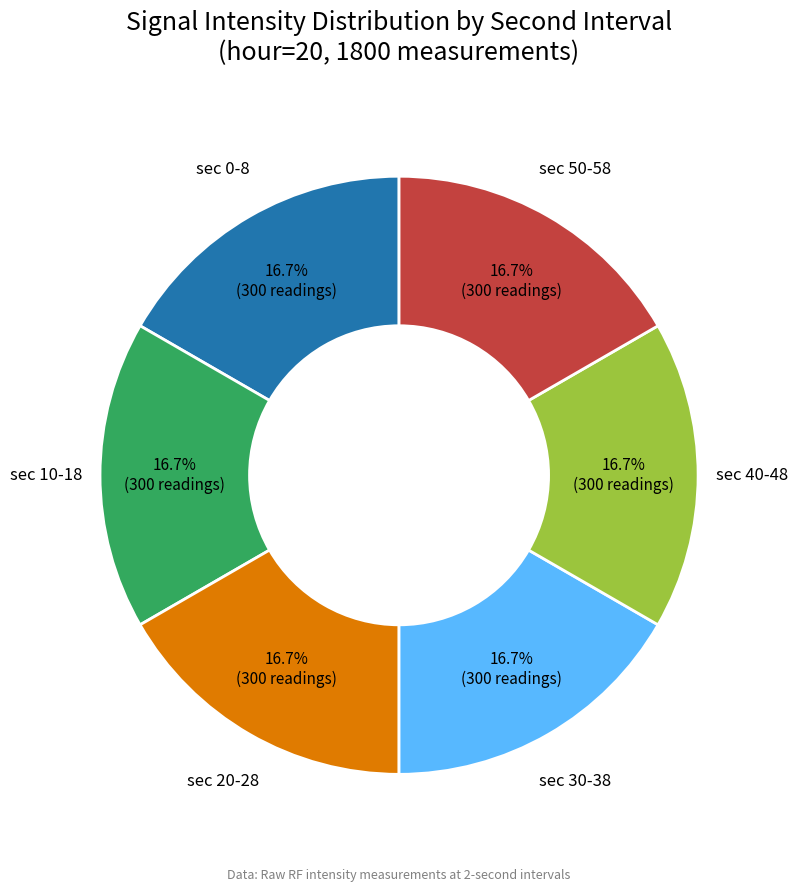

Is there a majority slice in this chart?

No